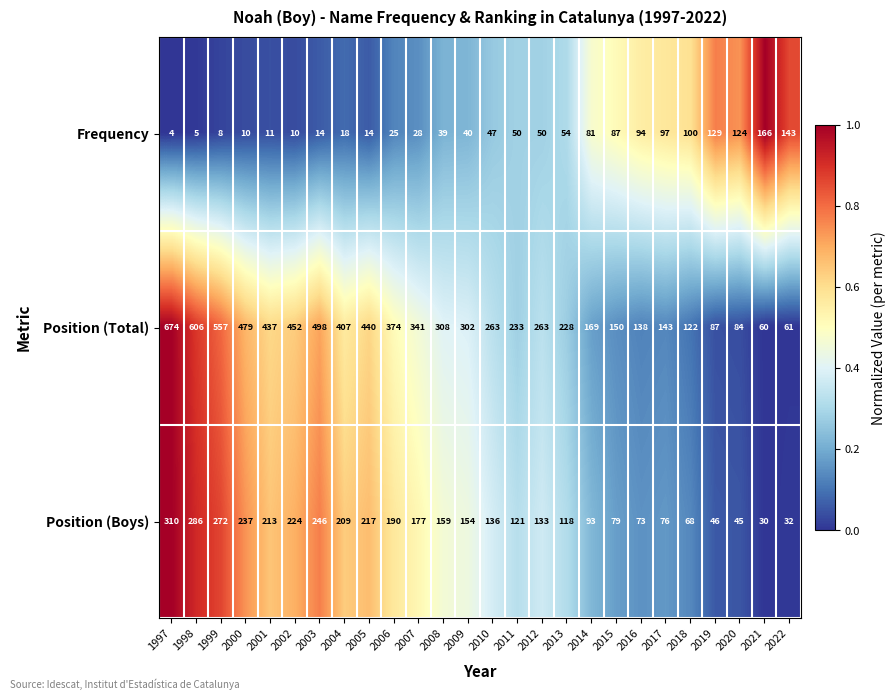

What is the sum of all Frequency values?

1448